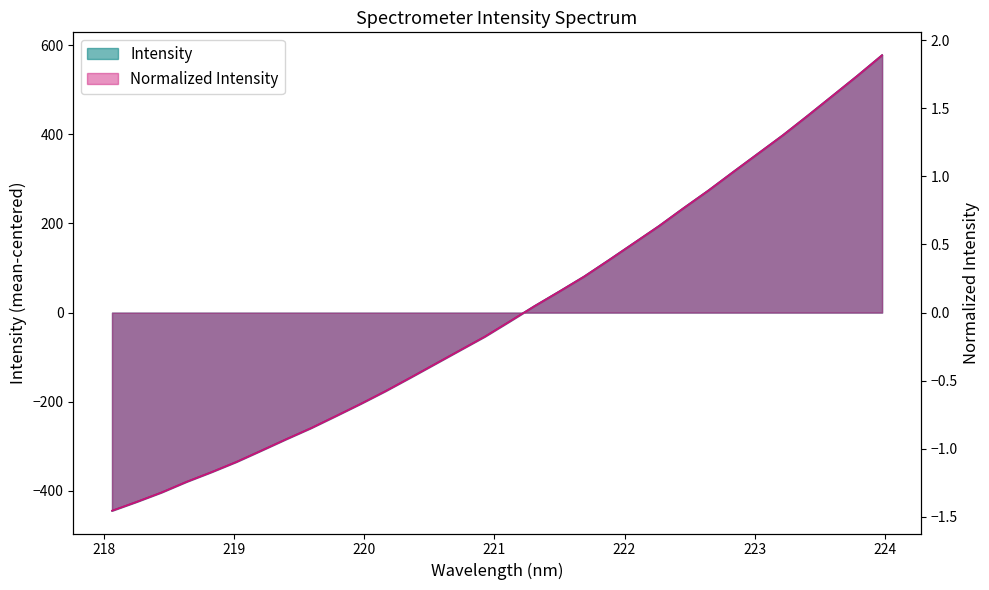

What is the maximum value shown in the chart?

1.9